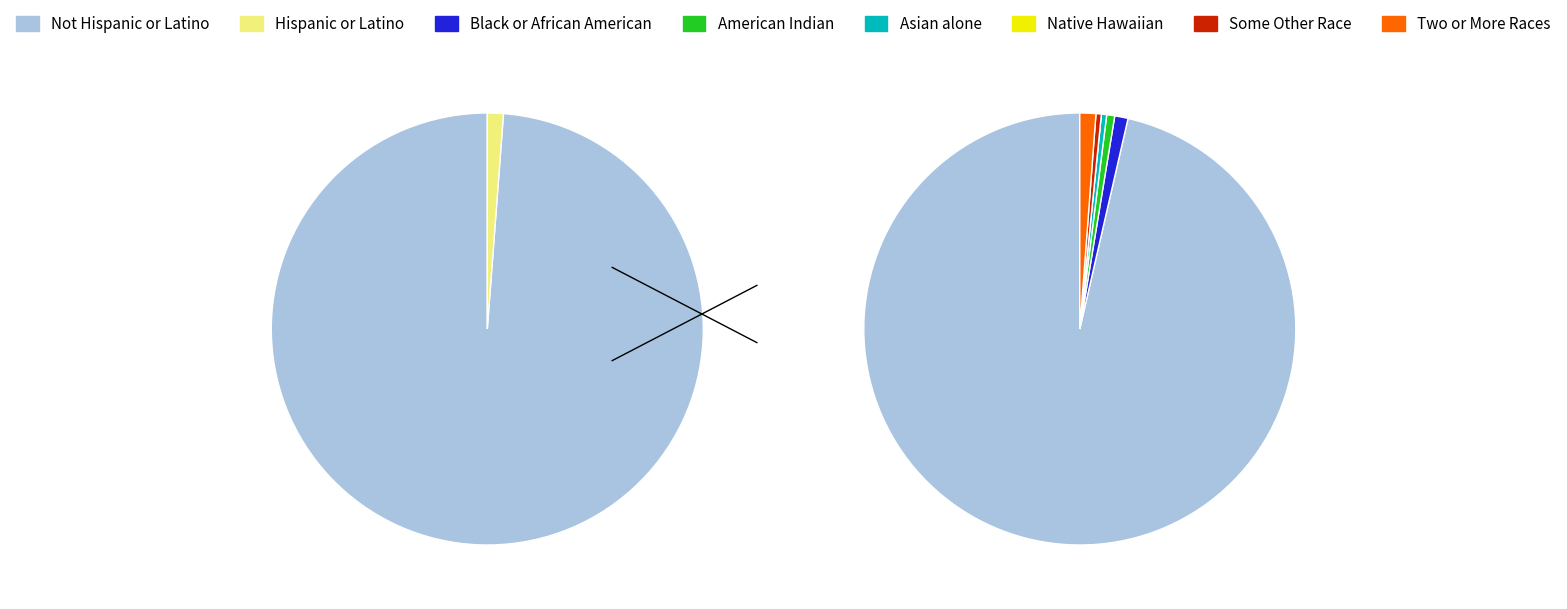

True or false: Hispanic or Latino accounts for 11% of the total.

False